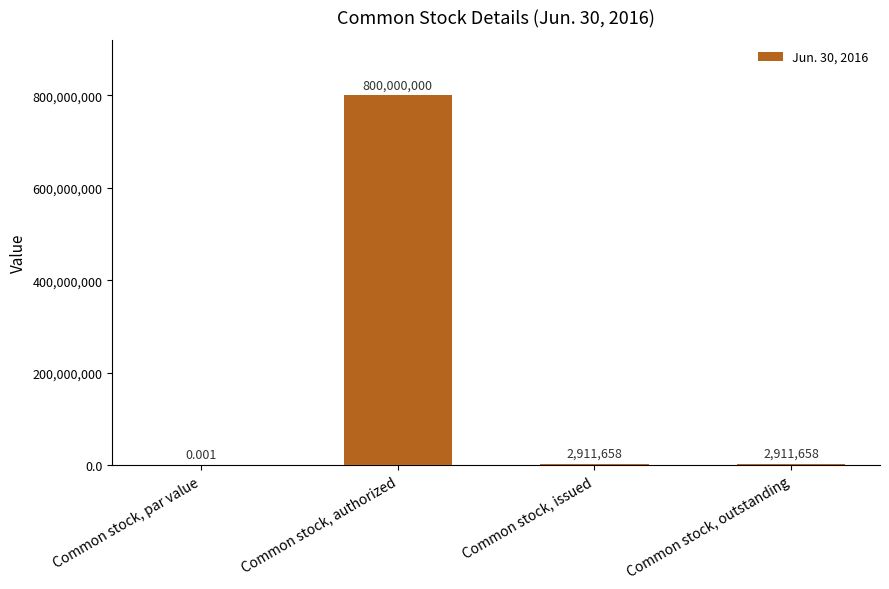

Which label corresponds to the largest value in the chart?

Common stock, authorized